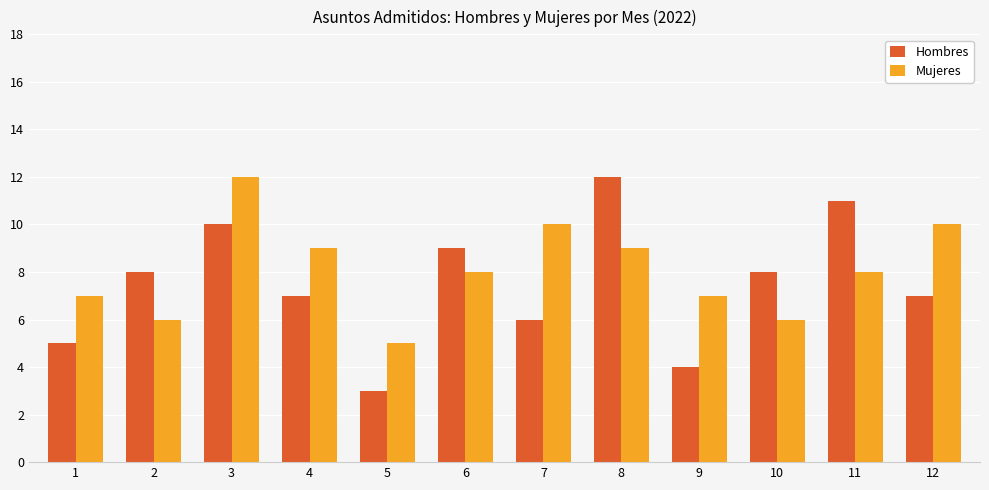

Does the chart contain any negative values?

No